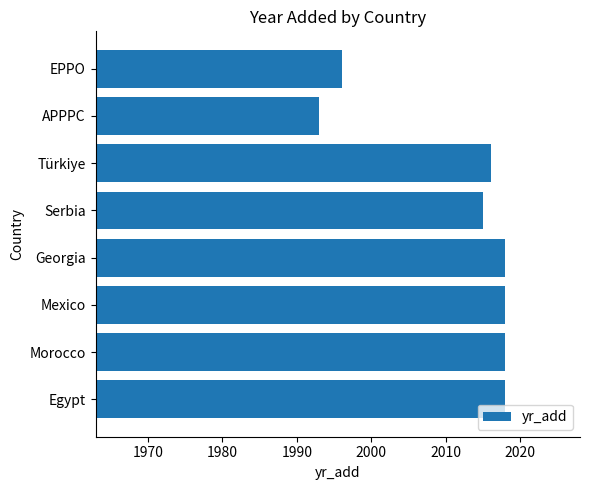

What is the difference between the maximum and minimum values?

25